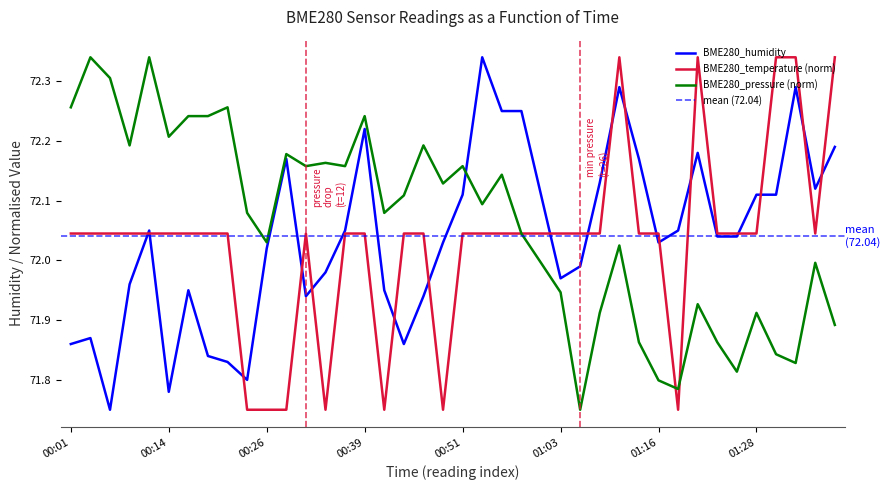

Reading right to left, transcribe all the data shown in this chart.

BME280_temperature: 72.3	72.0	72.3	72.3	72.0	72.0	72.0	72.3	71.8	72.0	72.0	72.3	72.0	72.0	72.0	72.0	72.0	72.0	72.0	72.0	71.8	72.0	72.0	71.8	72.0	72.0	71.8	72.0	71.8	71.8	71.8	72.0	72.0	72.0	72.0	72.0	72.0	72.0	72.0	72.0
BME280_humidity: 72.2	72.1	72.3	72.1	72.1	72.0	72.0	72.2	72.0	72.0	72.2	72.3	72.1	72.0	72.0	72.1	72.2	72.2	72.3	72.1	72.0	71.9	71.9	72.0	72.2	72.0	72.0	71.9	72.2	72.0	71.8	71.8	71.8	72.0	71.8	72.0	72.0	71.8	71.9	71.9
BME280_pressure: 71.9	72.0	71.8	71.8	71.9	71.8	71.9	71.9	71.8	71.8	71.9	72.0	71.9	71.8	71.9	72.0	72.0	72.1	72.1	72.2	72.1	72.2	72.1	72.1	72.2	72.2	72.2	72.2	72.2	72.0	72.1	72.3	72.2	72.2	72.2	72.3	72.2	72.3	72.3	72.3